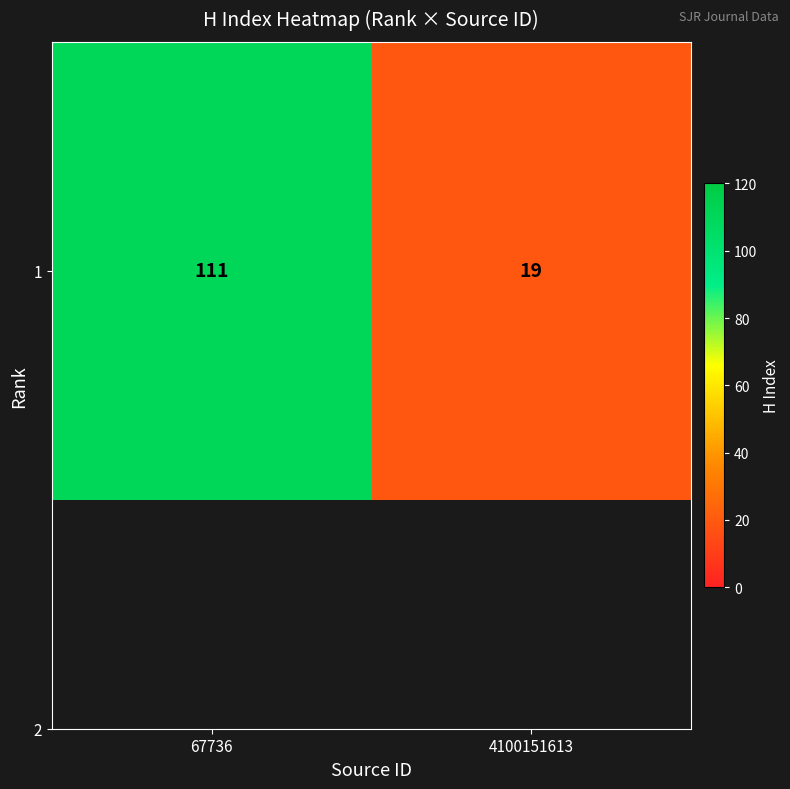

What is the sum of all values?

130